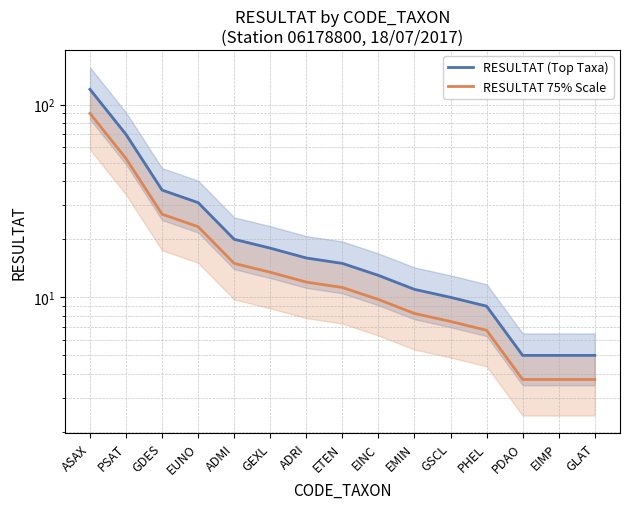

Reading left to right, what are all the values shown in this chart?

RESULTAT (Top Taxa): 120.0	70.0	36.0	31.0	20.0	18.0	16.0	15.0	13.0	11.0	10.0	9.0	5.0	5.0	5.0
RESULTAT 75% Scale: 90.0	52.5	27.0	23.2	15.0	13.5	12.0	11.2	9.8	8.2	7.5	6.8	3.8	3.8	3.8